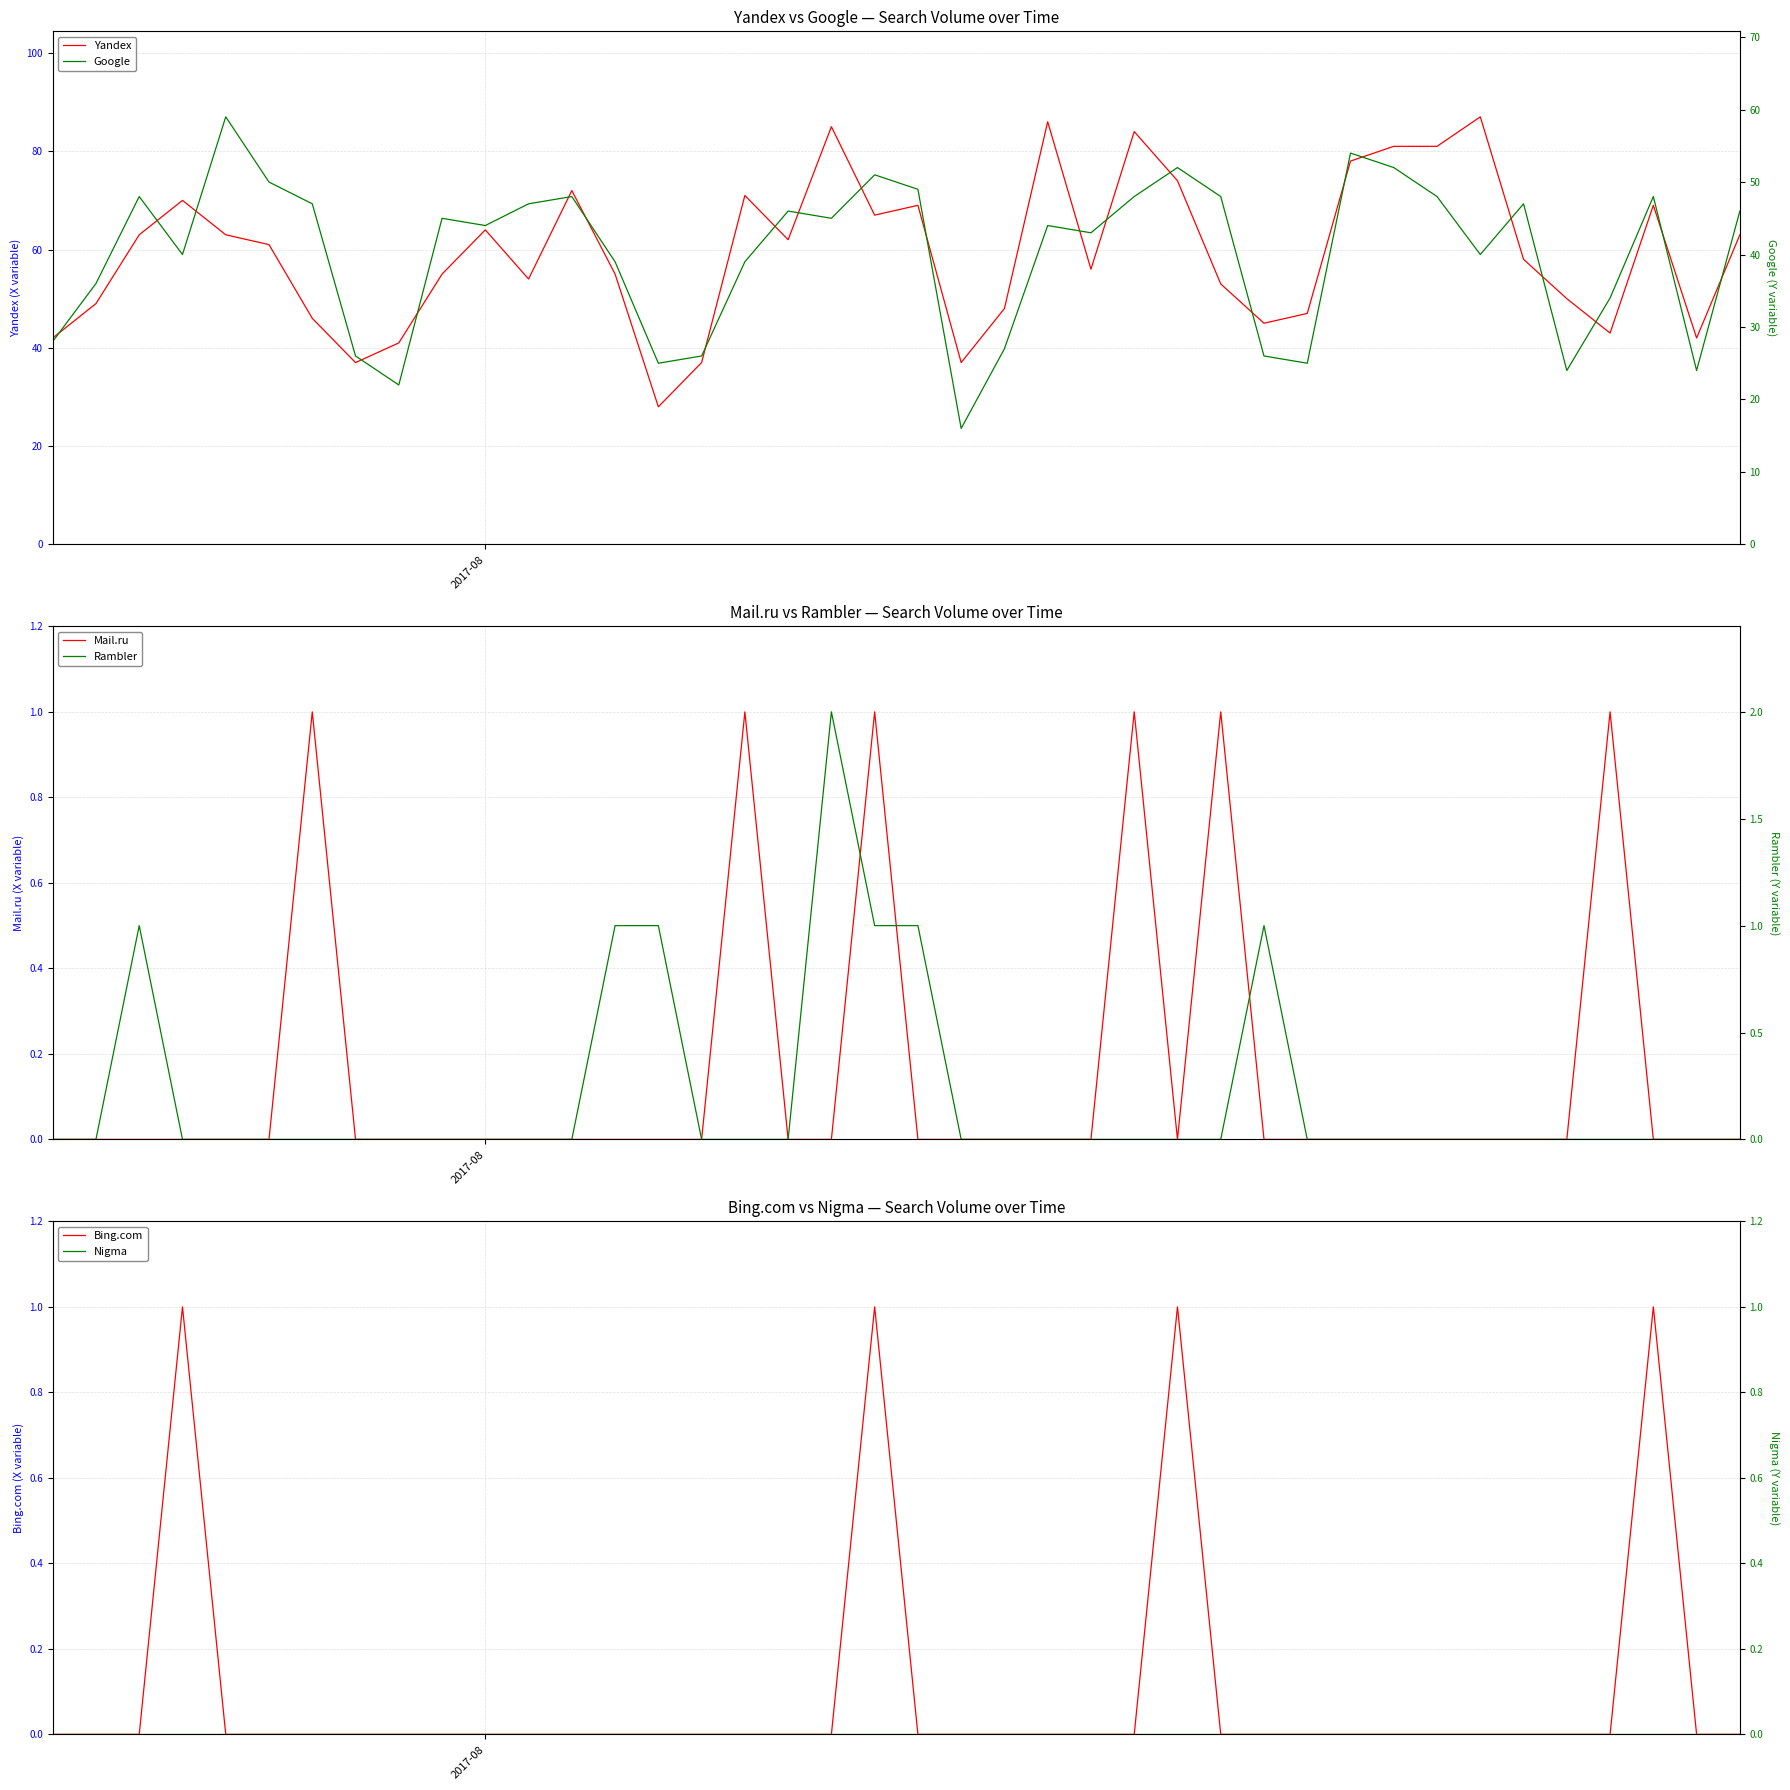

What is the highest value of the Yandex series?

87